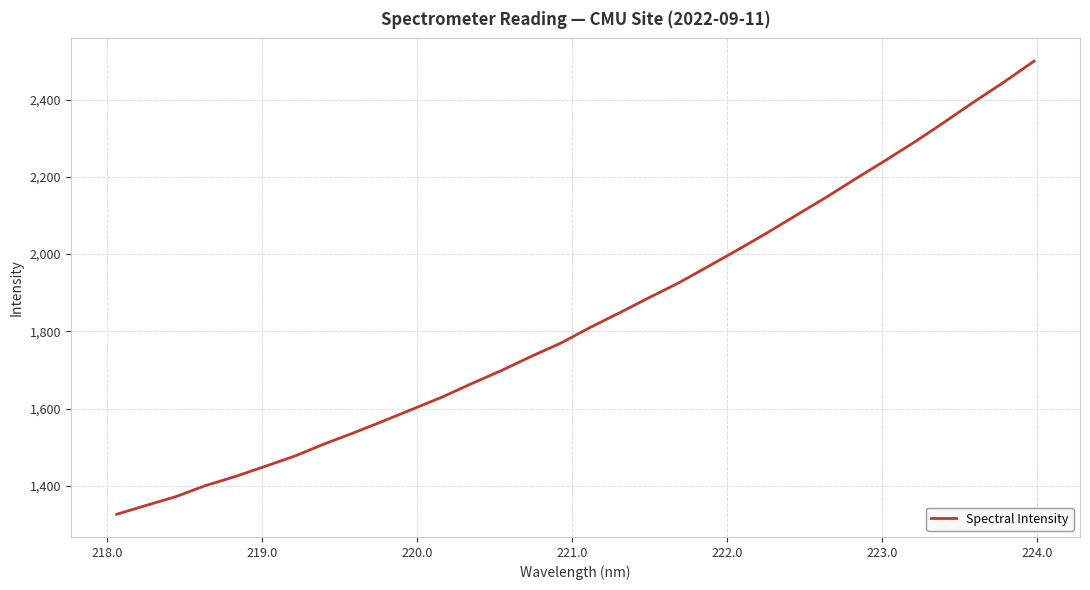

What is the sum of all values?

58695.6